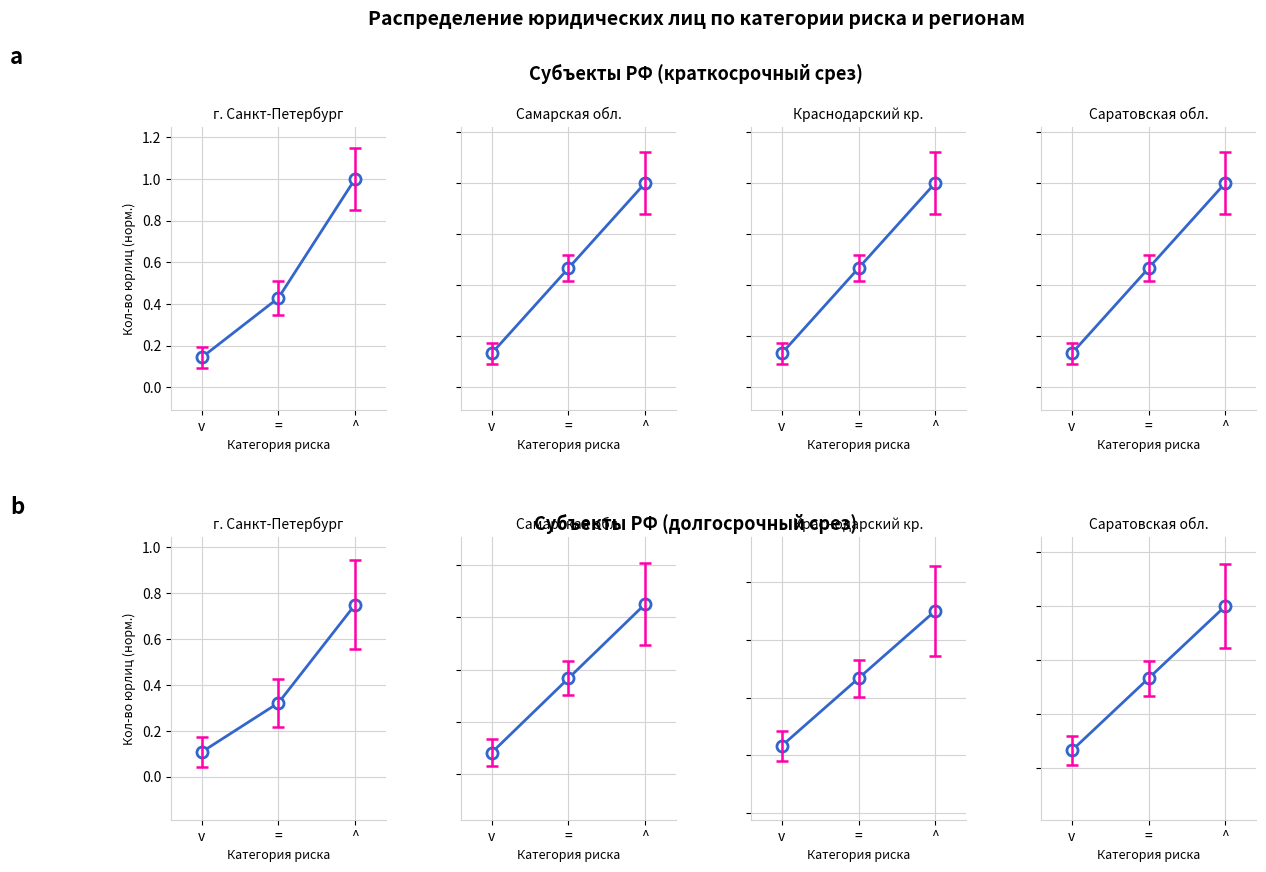

The value of Самарская обл. at v is 0.1. True or false?

False